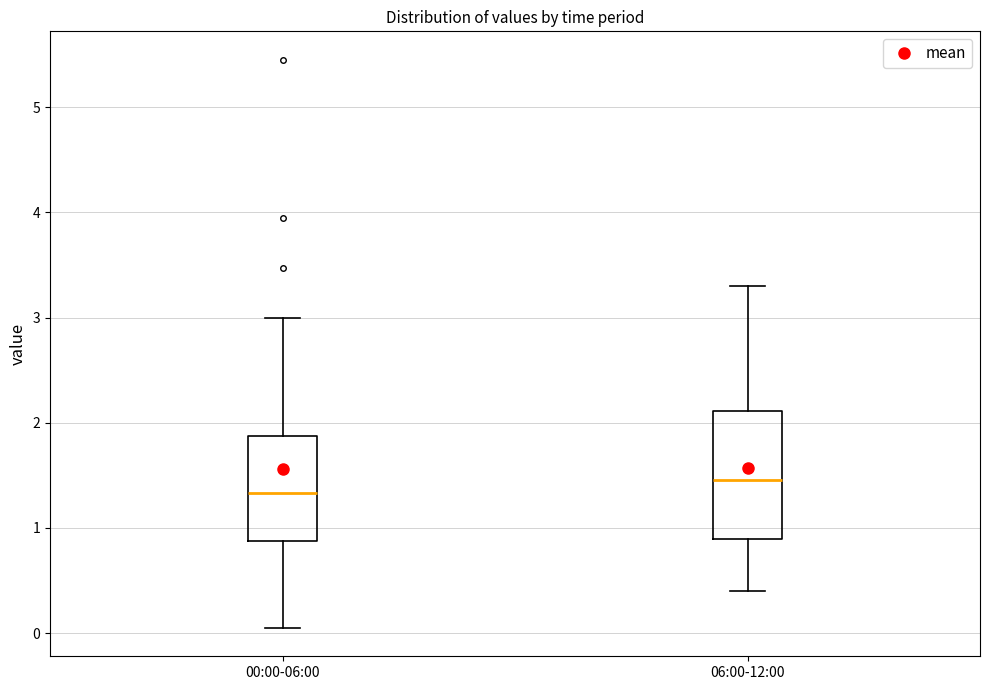

Reading left to right, transcribe this box plot: for each box, give where its median line is, the range the box spans, and where its two whiskers end, as read against the y-axis. The values are not printed on the chart, so give them approximately, as read against the axis.

00:00-06:00: median 1.3, box 0.9 to 1.9, whiskers 0.1 to 3.0
06:00-12:00: median 1.5, box 0.9 to 2.1, whiskers 0.4 to 3.3